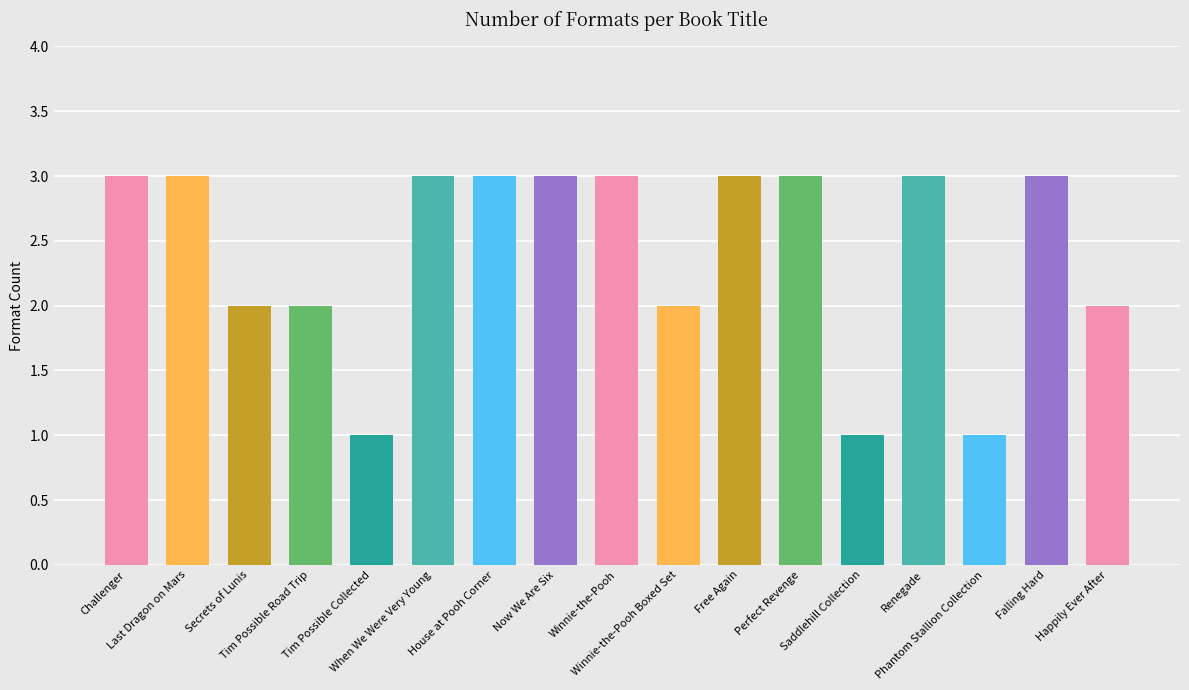

What is the sum of all values?

41